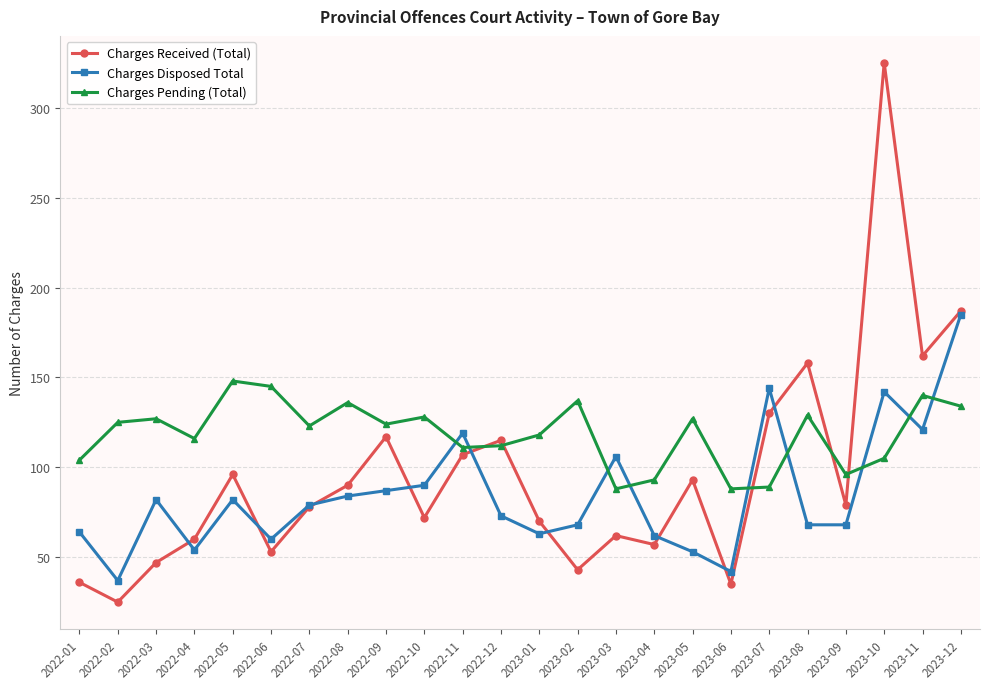

Is the value of Charges Pending (Total) at 2023-09 greater than the value of Charges Received (Total) at 2022-03?

Yes